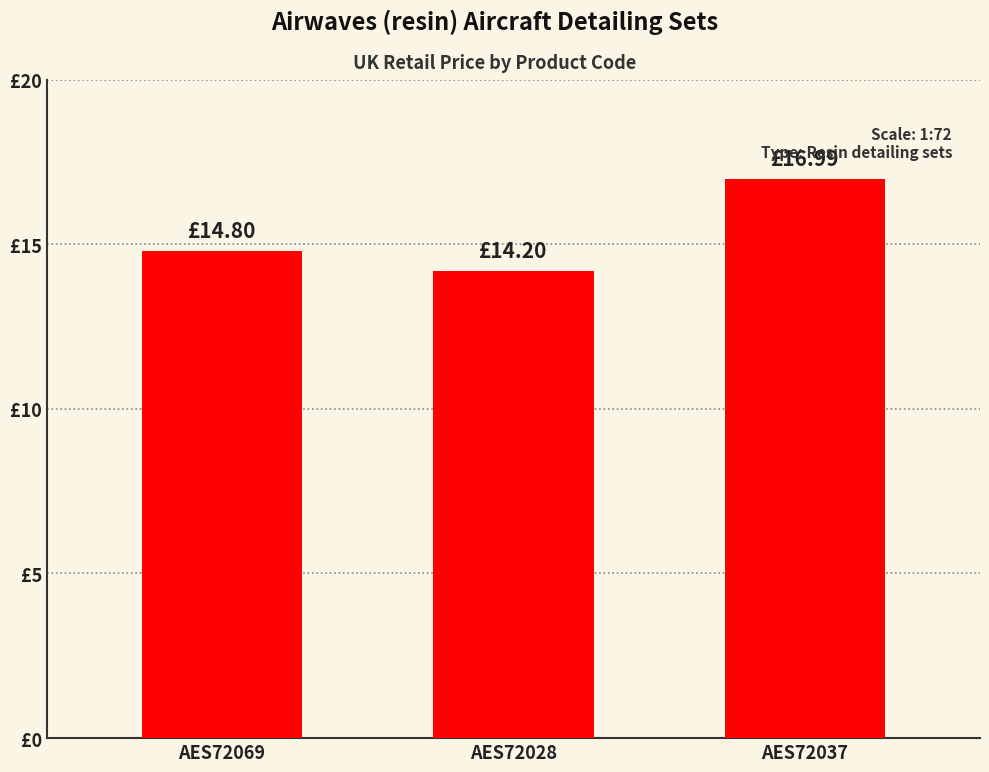

What is the greatest value displayed?

17.0